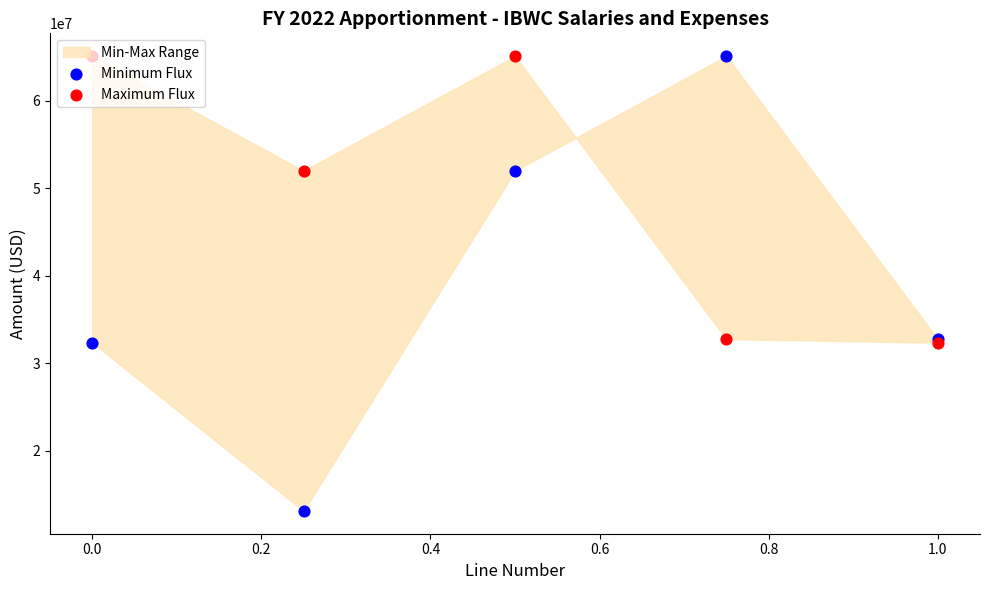

Which series has the widest spread of Y values?

Minimum Flux